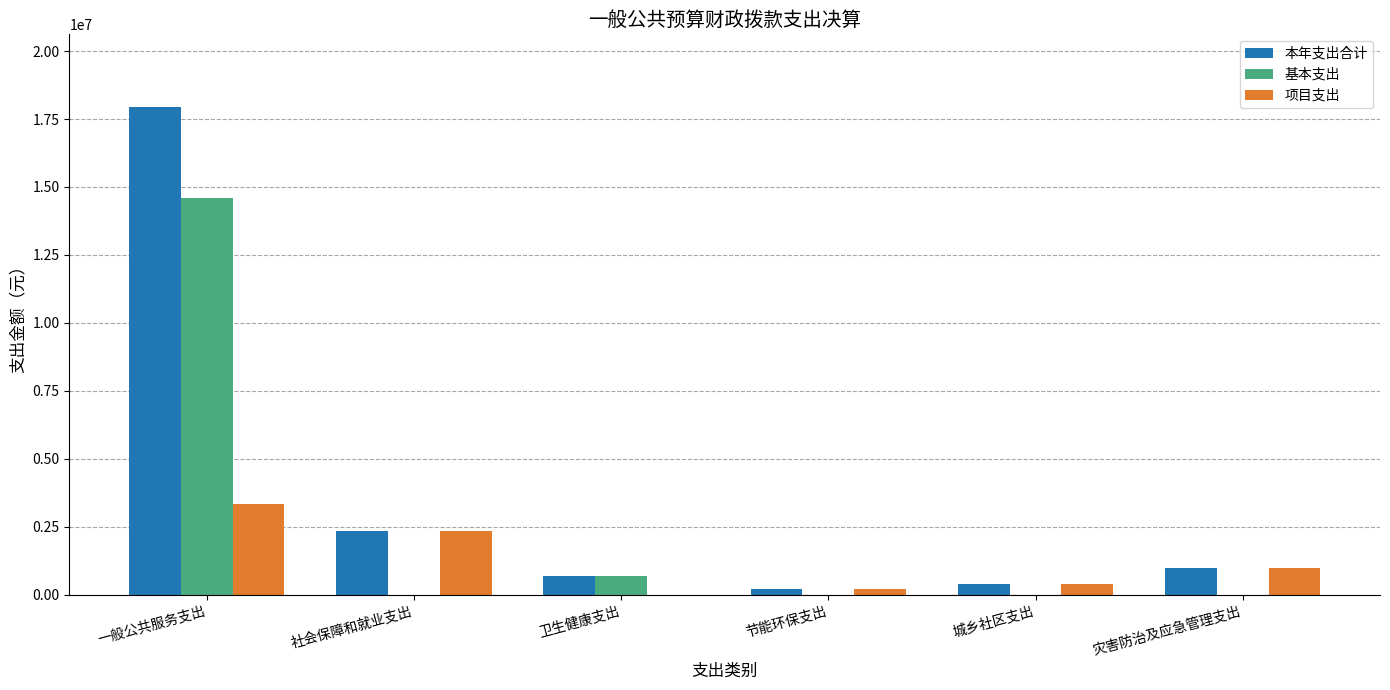

At which category is the sum across all series the highest?

一般公共服务支出